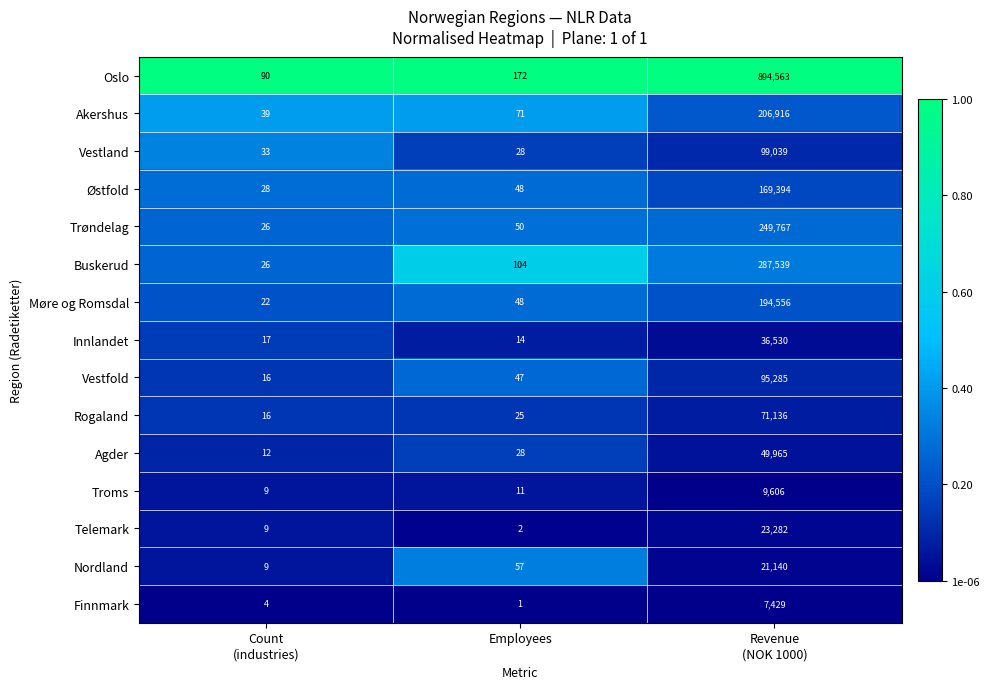

Which series has the widest spread of values?

Oslo